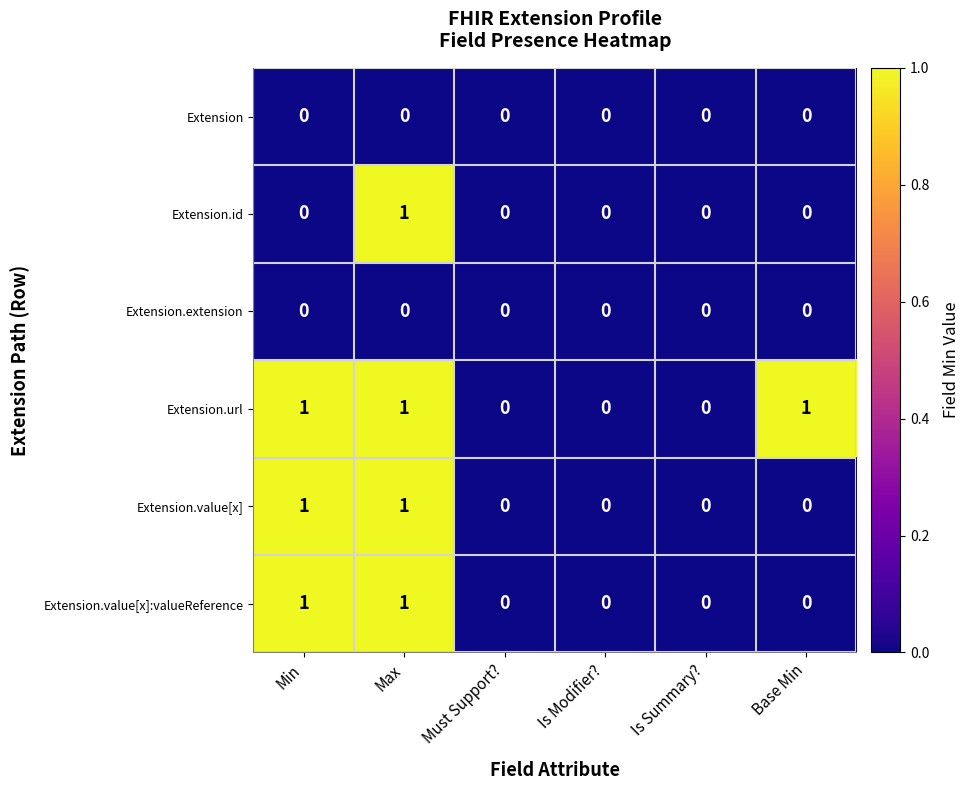

At which category is the sum across all series the highest?

Max